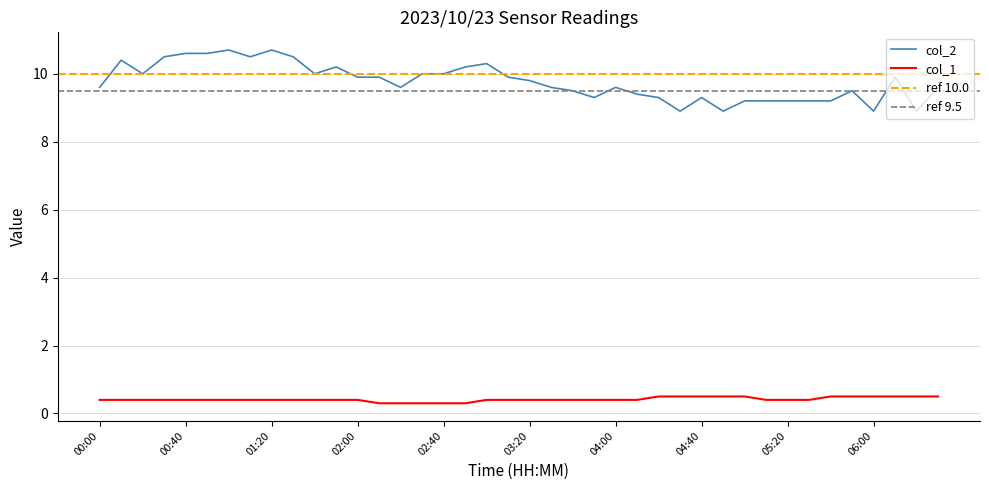

What is the total value across all series at 03:40?

9.9